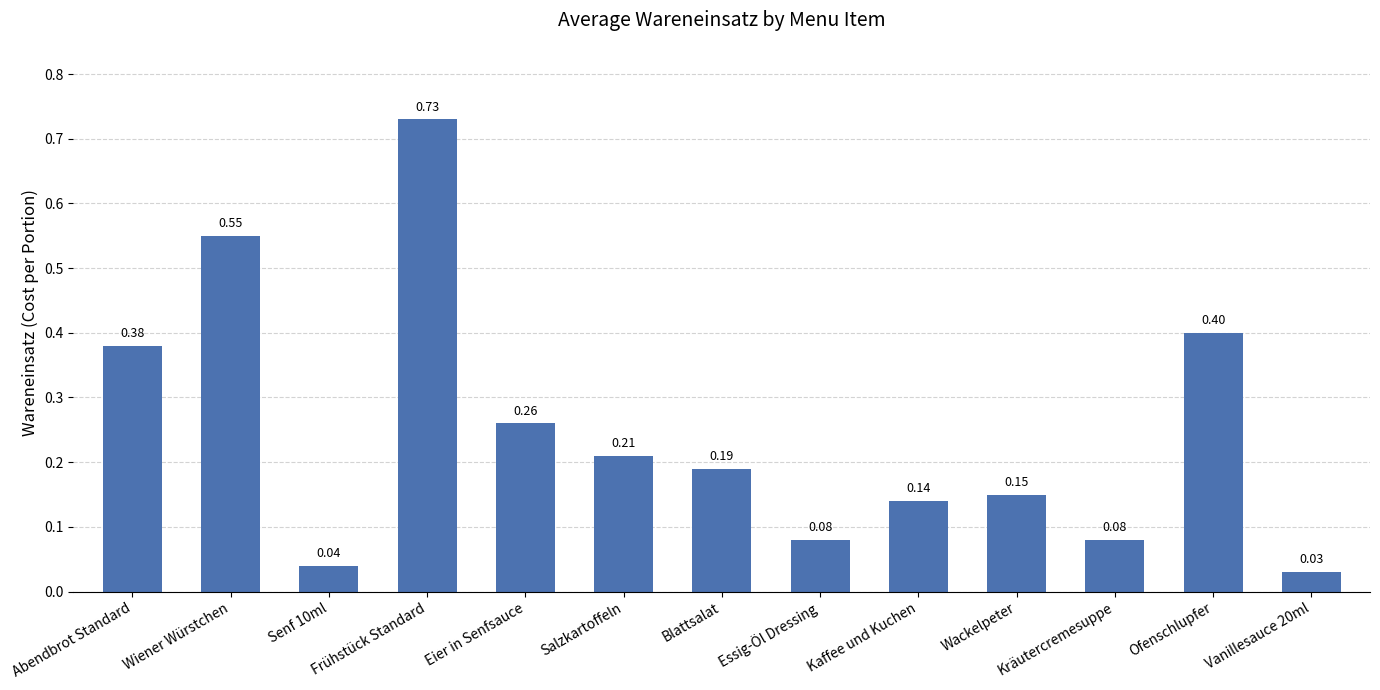

At which category does the chart reach its peak across all series?

Frühstück Standard